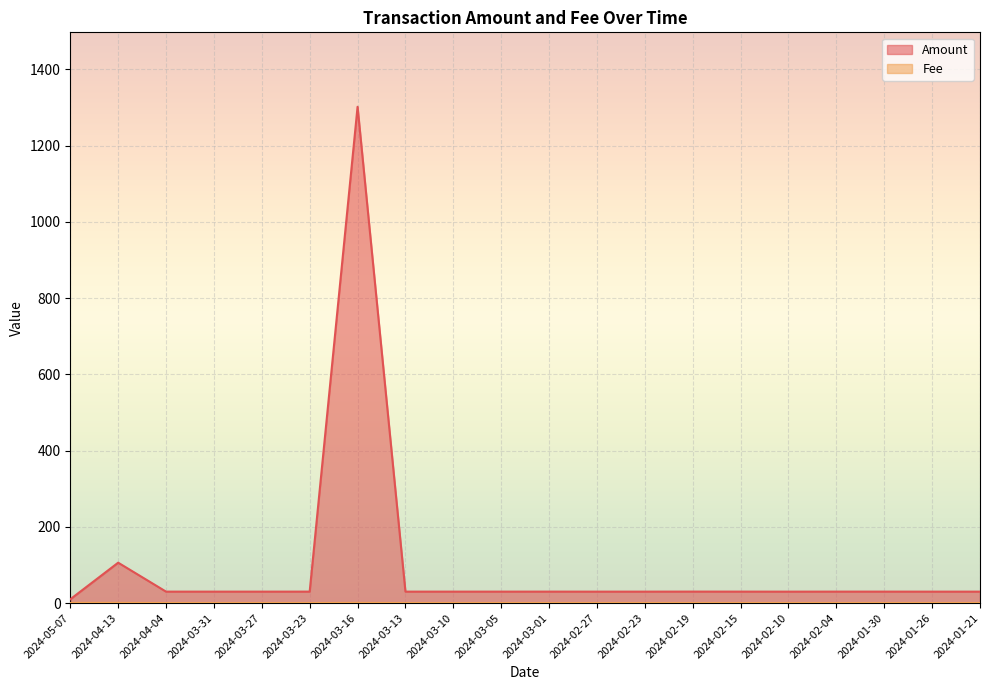

Reading left to right, transcribe all the data shown in this chart.

Amount: 2024-05-07=10.0	2024-04-13=106.0	2024-04-04=30.0	2024-03-31=30.0	2024-03-27=30.0	2024-03-23=30.1	2024-03-16=1302.0	2024-03-13=30.0	2024-03-10=30.1	2024-03-05=30.0	2024-03-01=30.1	2024-02-27=30.0	2024-02-23=30.0	2024-02-19=30.1	2024-02-15=30.1	2024-02-10=30.0	2024-02-04=30.1	2024-01-30=30.1	2024-01-26=30.0	2024-01-21=30.0
Fee: 2024-05-07=0.5	2024-04-13=0.5	2024-04-04=0.0	2024-03-31=0.0	2024-03-27=0.0	2024-03-23=0.0	2024-03-16=0.5	2024-03-13=0.0	2024-03-10=0.0	2024-03-05=0.0	2024-03-01=0.0	2024-02-27=0.0	2024-02-23=0.0	2024-02-19=0.0	2024-02-15=0.0	2024-02-10=0.0	2024-02-04=0.0	2024-01-30=0.0	2024-01-26=0.0	2024-01-21=0.0